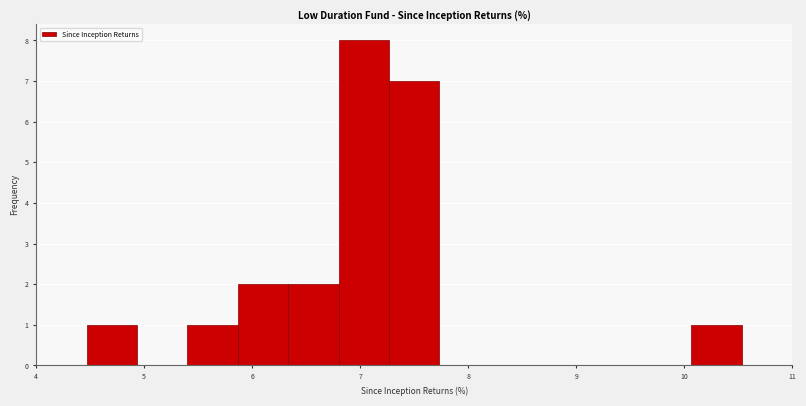

How tall is the bar that spans 6.3 to 6.8 on the x-axis? Neither the bar edges nor the heights are printed on the chart, so give them approximately, as read against the axes.

2